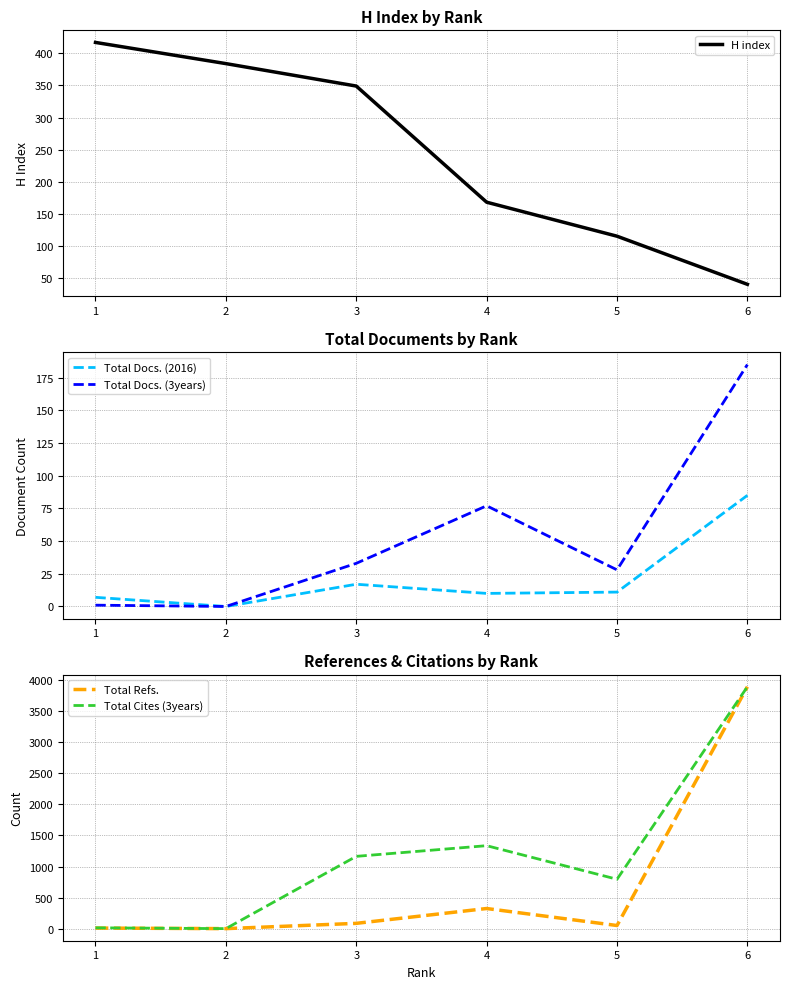

What is the maximum value for Total Refs.?

3896